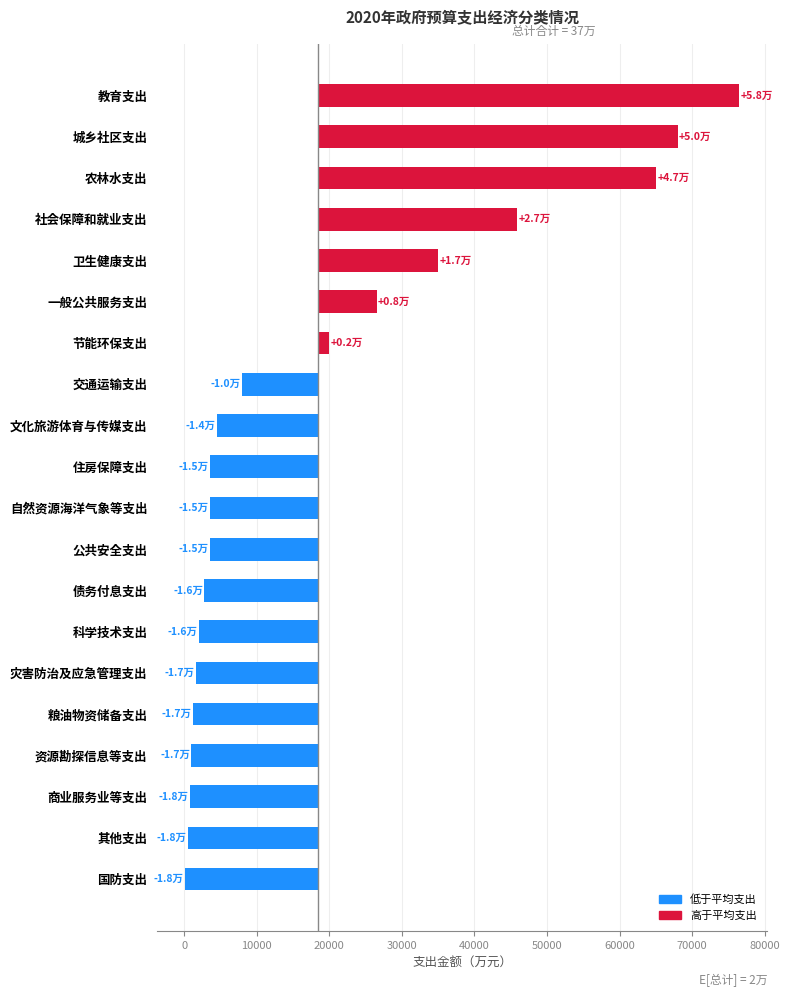

The chart shows a value of -24531.2 at 粮油物资储备支出. True or false?

False